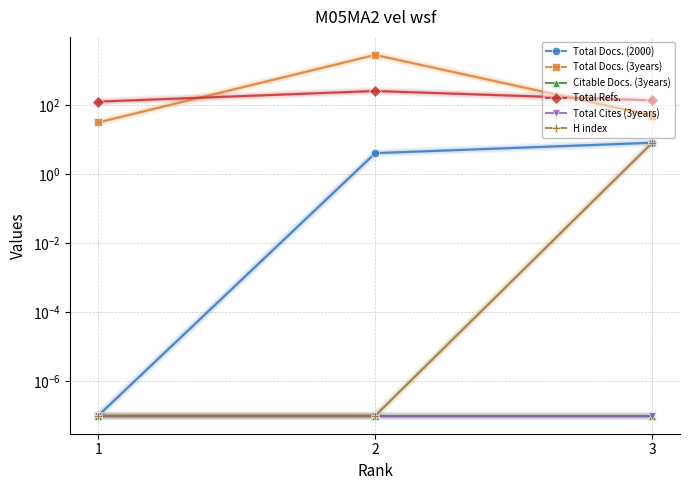

Which category has the lowest value in the H index series?

1